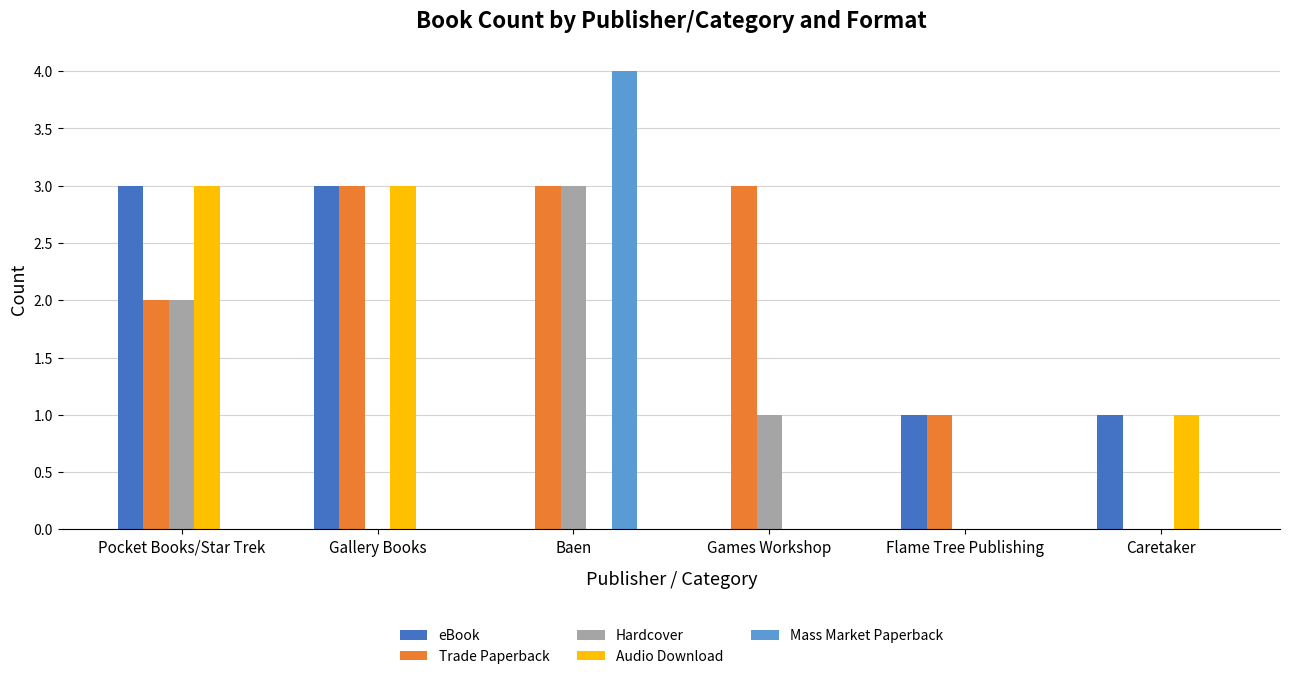

Read the Audio Download value at Gallery Books.

3